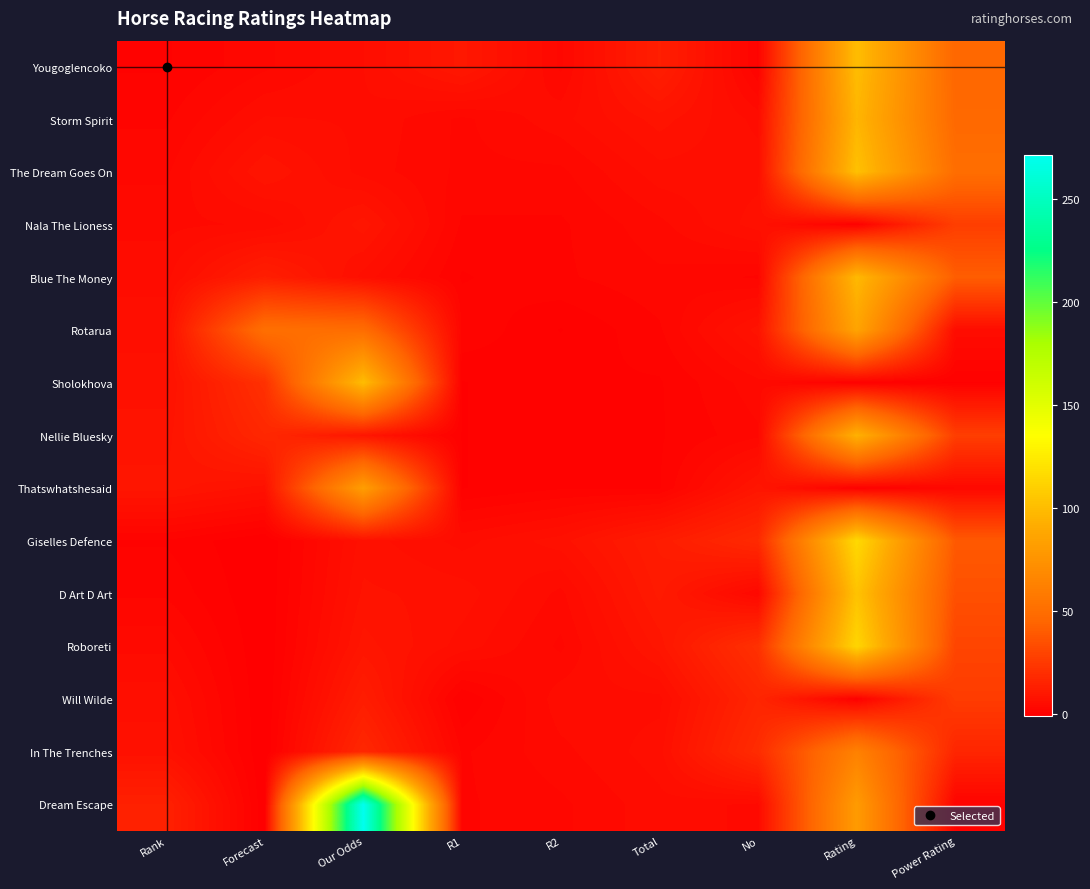

How many distinct data groups are displayed?

15